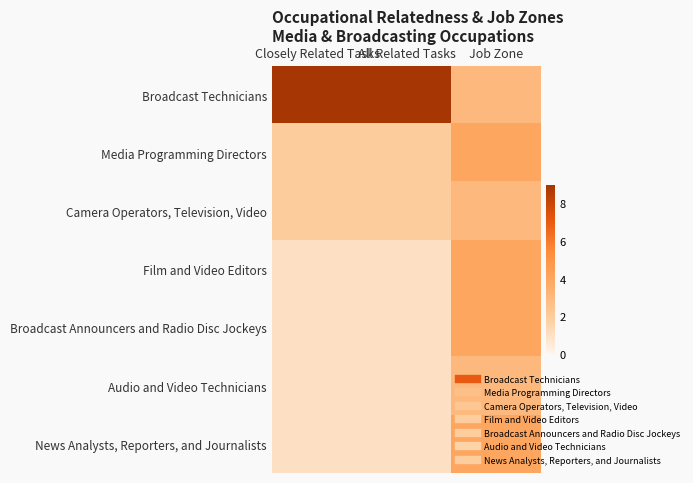

Reading right to left, extract all data points from this chart.

Broadcast Technicians: Job Zone=3	All Related Tasks=9	Closely Related Tasks=9
Media Programming Directors: Job Zone=4	All Related Tasks=2	Closely Related Tasks=2
Camera Operators, Television, Video: Job Zone=3	All Related Tasks=2	Closely Related Tasks=2
Film and Video Editors: Job Zone=4	All Related Tasks=1	Closely Related Tasks=1
Broadcast Announcers and Radio Disc Jockeys: Job Zone=4	All Related Tasks=1	Closely Related Tasks=1
Audio and Video Technicians: Job Zone=3	All Related Tasks=1	Closely Related Tasks=1
News Analysts, Reporters, and Journalists: Job Zone=4	All Related Tasks=1	Closely Related Tasks=1